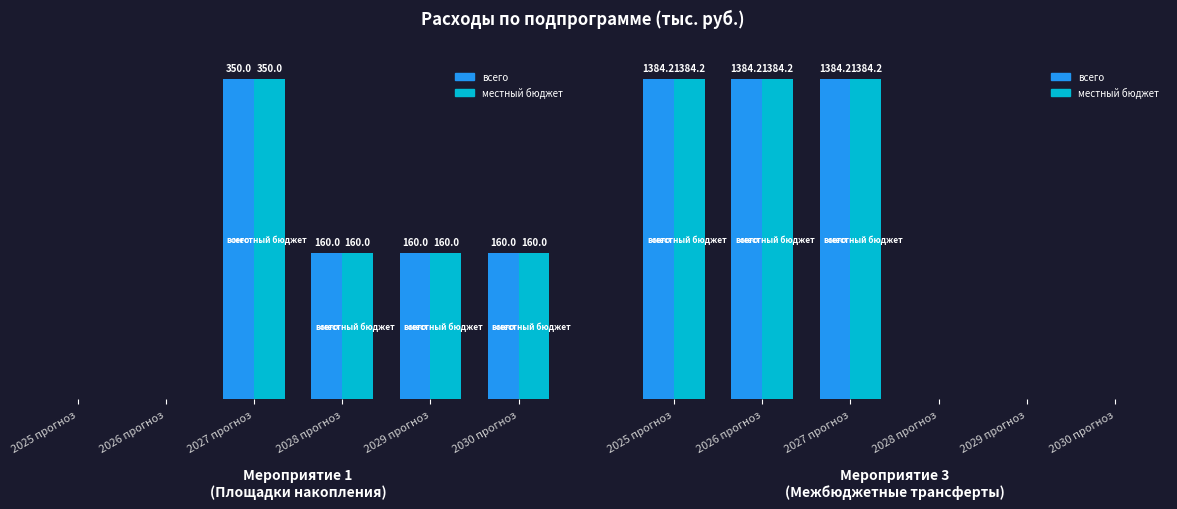

Which has a higher value, 2028 прогноз or 2026 прогноз?

2026 прогноз